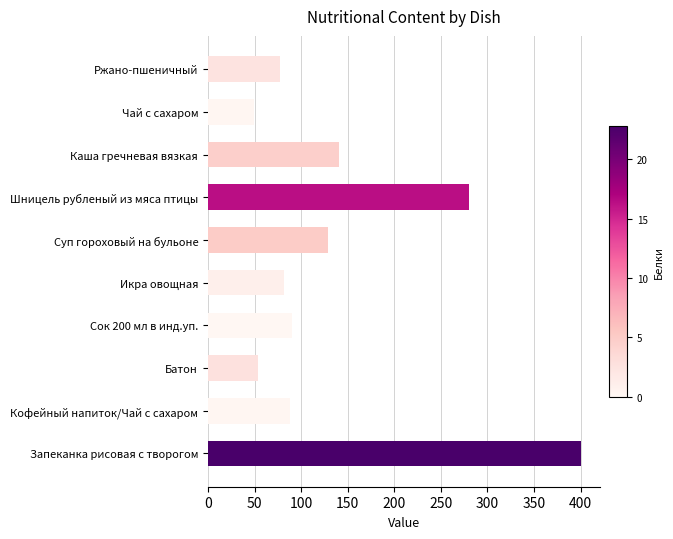

What is the minimum value shown in the chart?

49.4